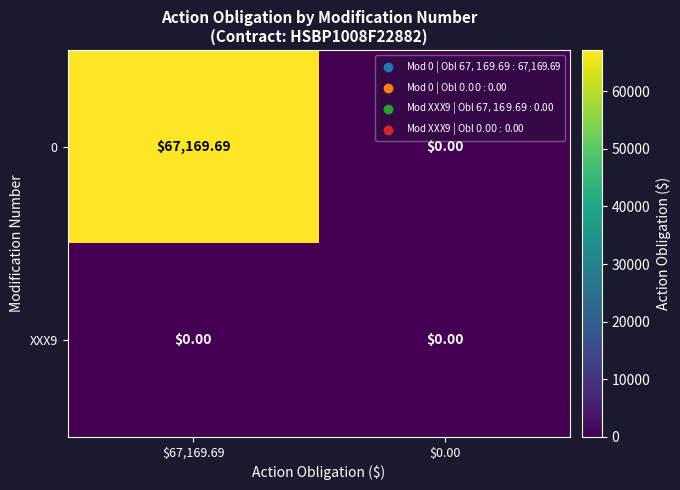

Which series changed the most between $67,169.69 and $0.00?

0